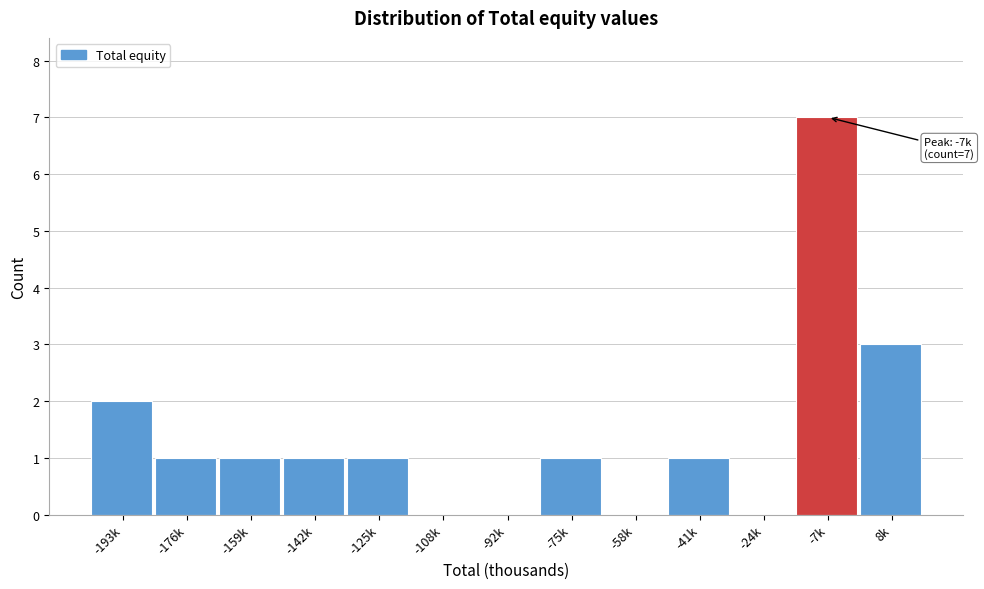

Reading right to left, list all the values displayed in this chart.

8k=3	-7k=7	-24k=0	-41k=1	-58k=0	-75k=1	-92k=0	-108k=0	-125k=1	-142k=1	-159k=1	-176k=1	-193k=2